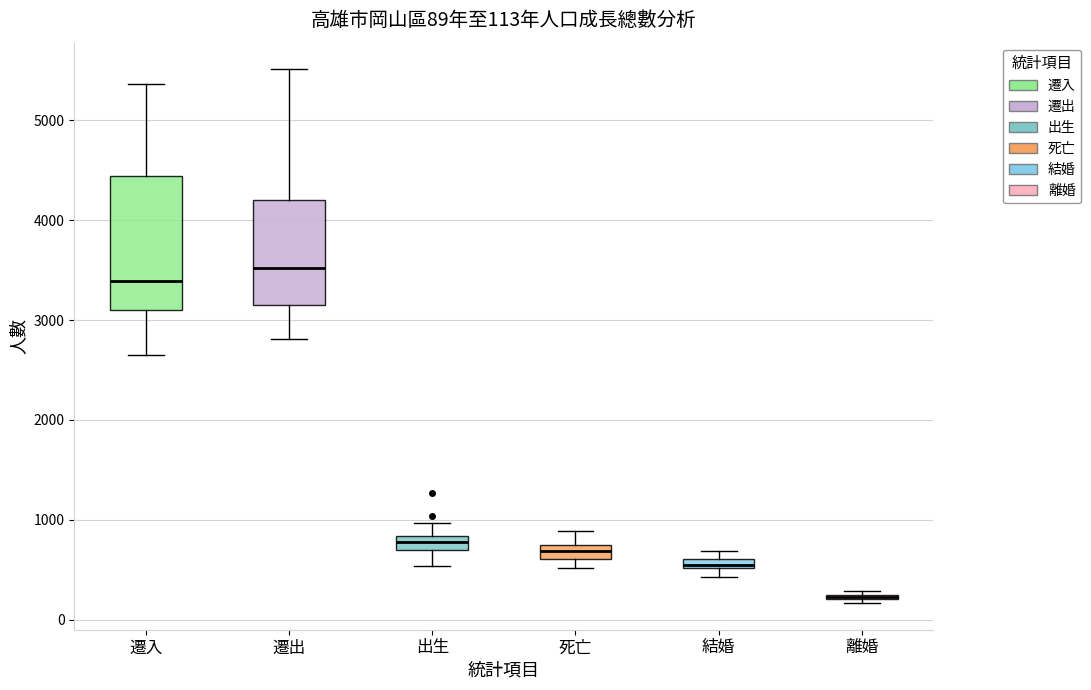

Comparing the boxes themselves (not the whiskers), which one is the tallest?

遷入